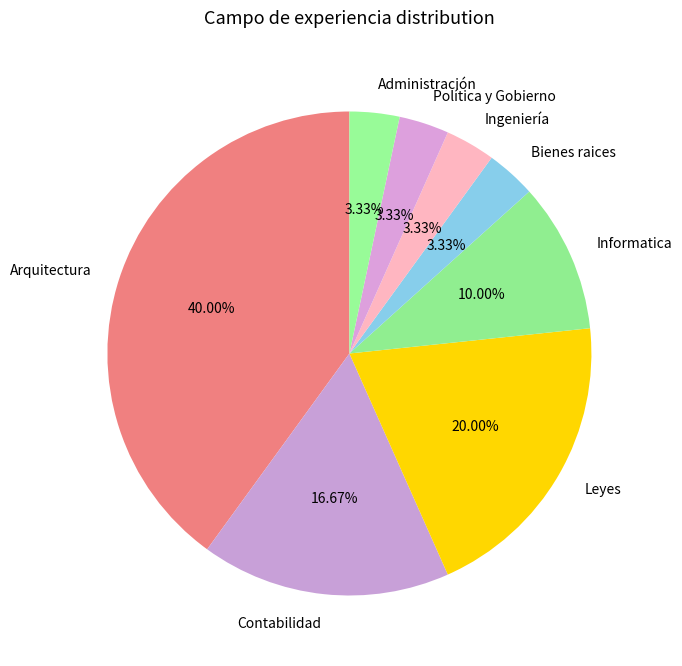

What is the ratio of the value at Contabilidad to the value at Leyes?

0.8